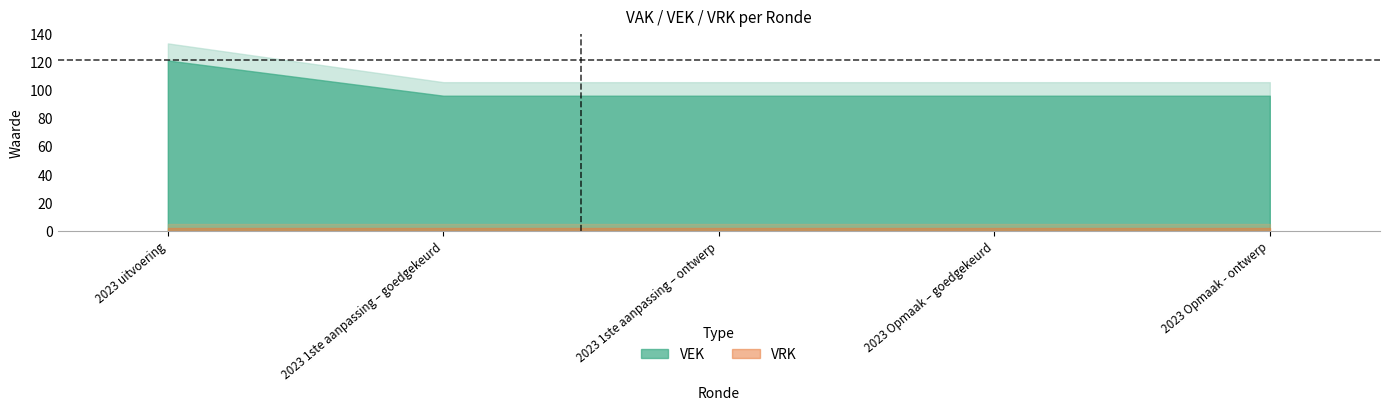

What is the average value of the VEK series?

101